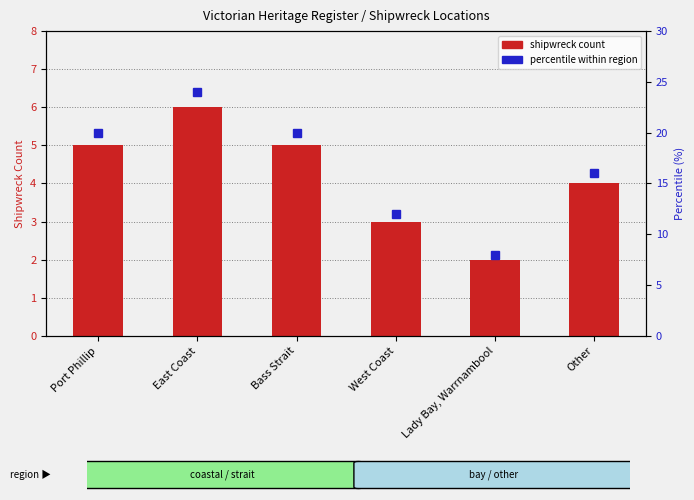

Reading left to right, list all the values displayed in this chart.

shipwreck count: 5	6	5	3	2	4
percentile within region: 20	24	20	12	8	16